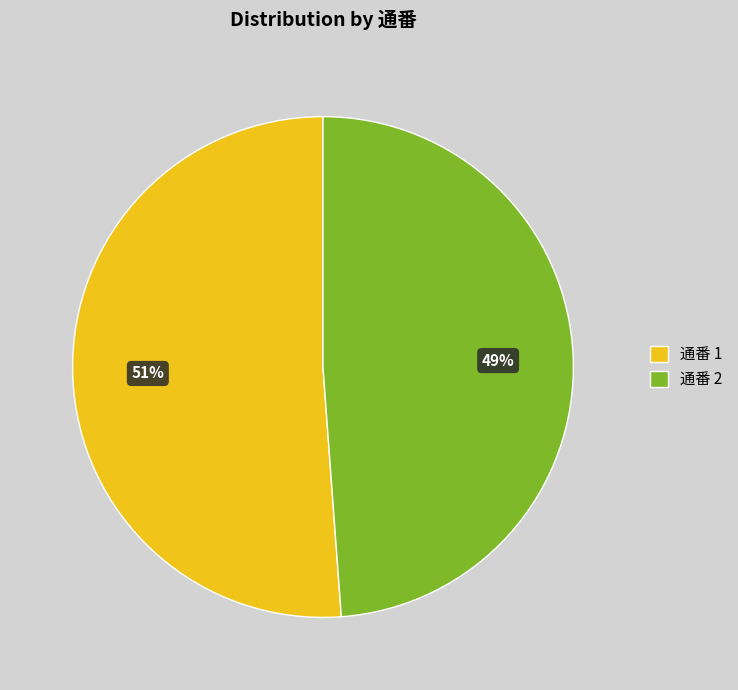

To the nearest percent, what is the average slice percentage?

50%